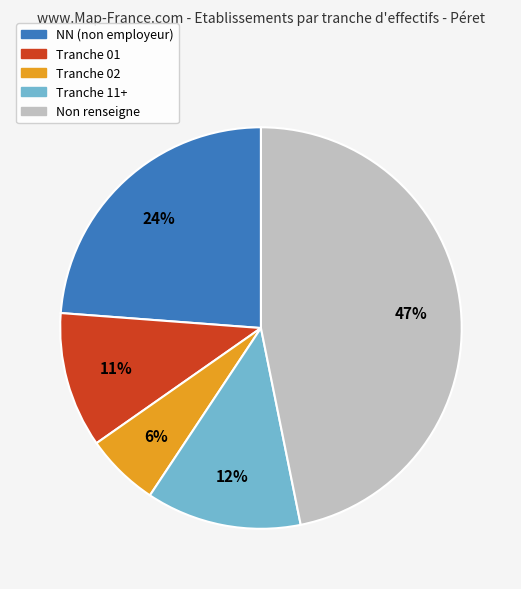

To the nearest percent, what is the difference between the largest and smallest slice percentages?

41%